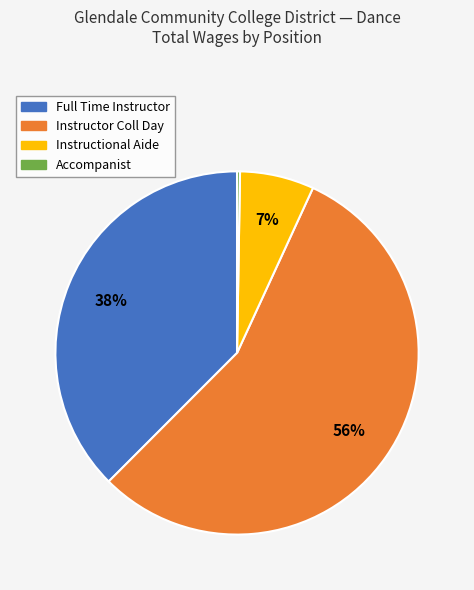

What percentage is the Full Time Instructor slice, to the nearest percent?

38%